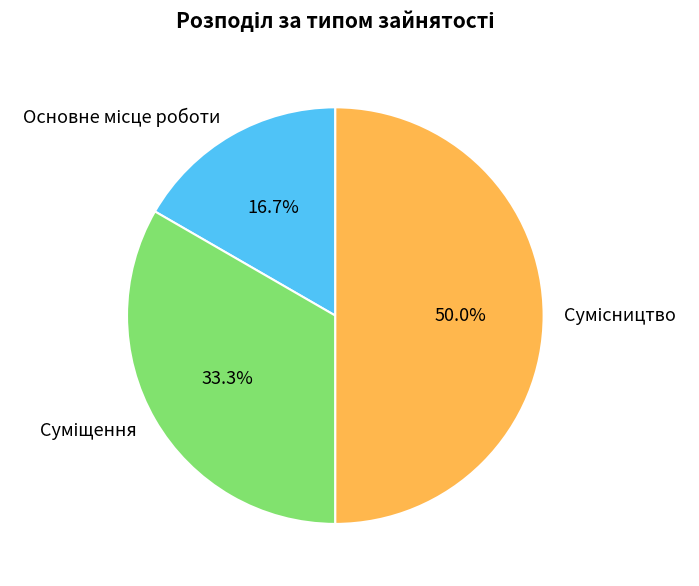

Which category has the smallest portion of the pie?

Основне місце роботи